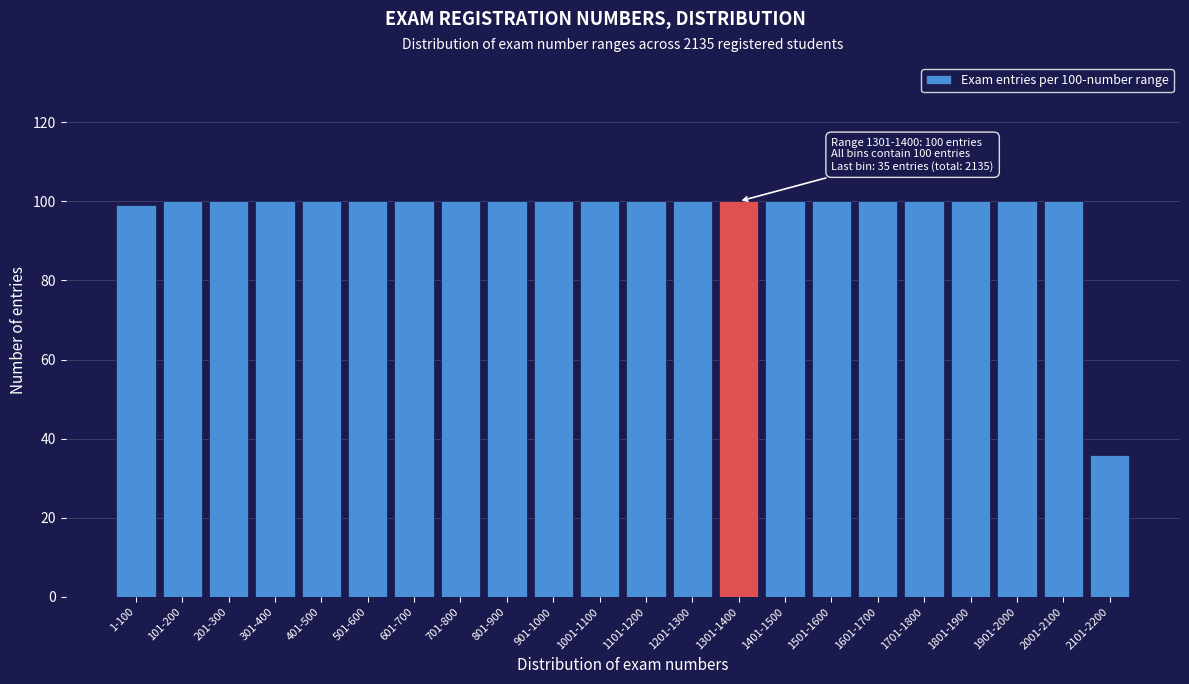

Reading right to left, what are all the values shown in this chart?

36	100	100	100	100	100	100	100	100	100	100	100	100	100	100	100	100	100	100	100	100	99